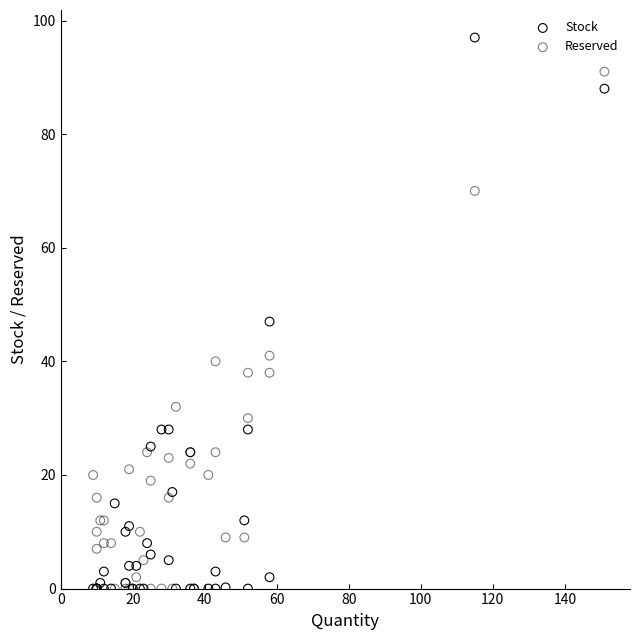

In the Reserved series, what Y value is closest to 45?

41.0